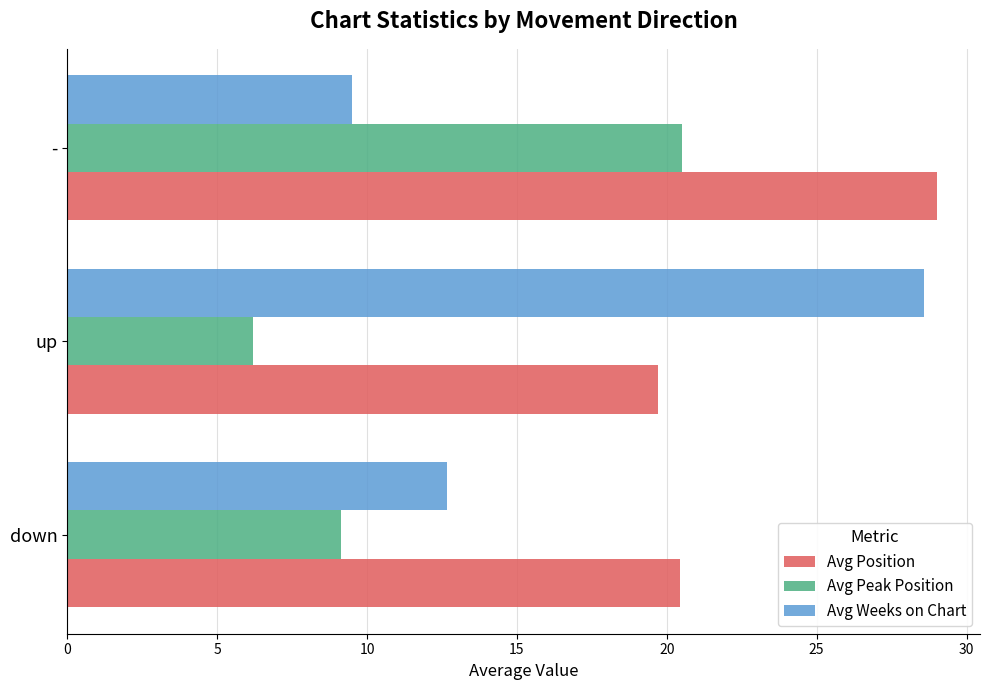

Where is Avg Weeks on Chart nearest to the value 19?

down